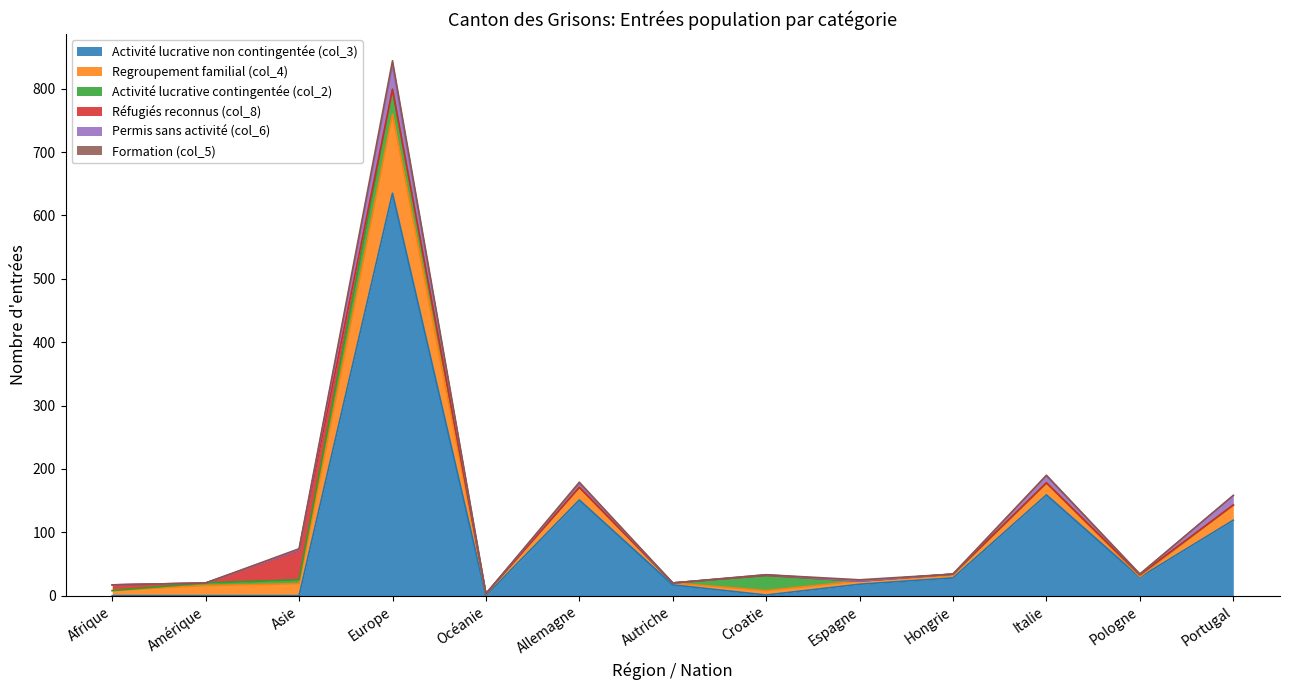

Where is Réfugiés reconnus (col_8) nearest to the value 23?

Afrique